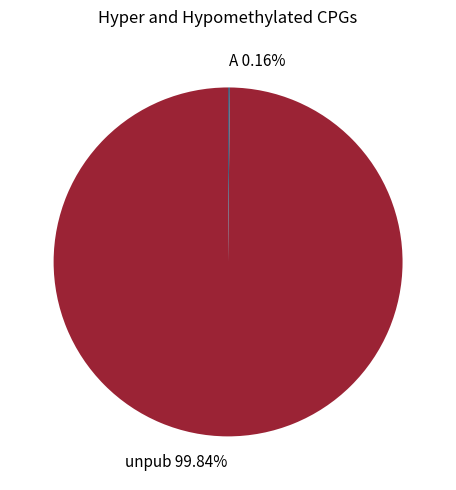

To the nearest percent, what is the difference between the largest and smallest slice percentages?

100%